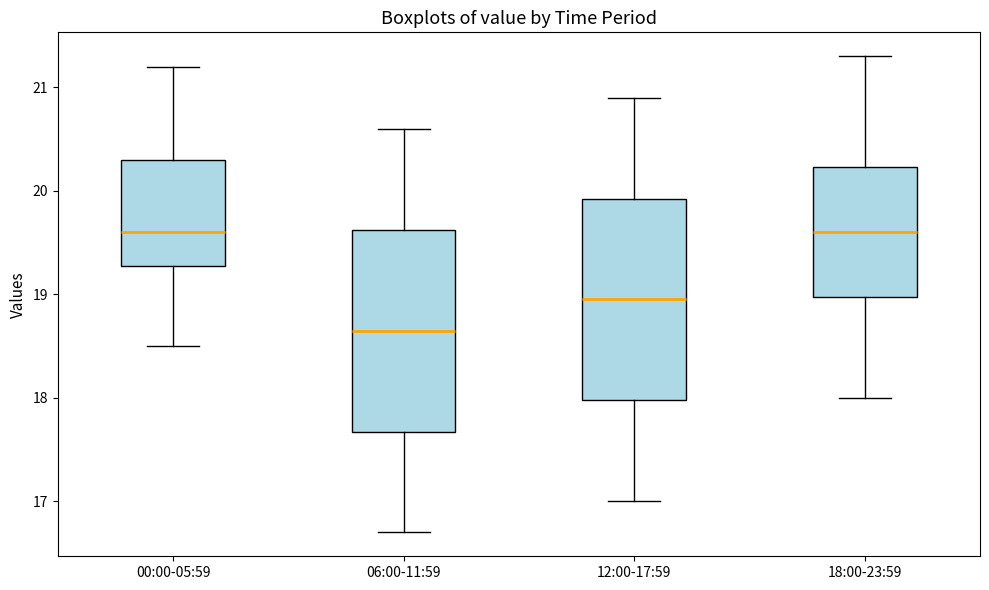

Reading left to right, read every box against the y-axis: the position of its median line, the range the box covers, and the ends of its whiskers. The values are not printed on the chart, so give them approximately, as read against the axis.

00:00-05:59: median 19.6, box 19.3 to 20.3, whiskers 18.5 to 21.2
06:00-11:59: median 18.7, box 17.7 to 19.6, whiskers 16.7 to 20.6
12:00-17:59: median 19.0, box 18.0 to 19.9, whiskers 17.0 to 20.9
18:00-23:59: median 19.6, box 19.0 to 20.2, whiskers 18.0 to 21.3